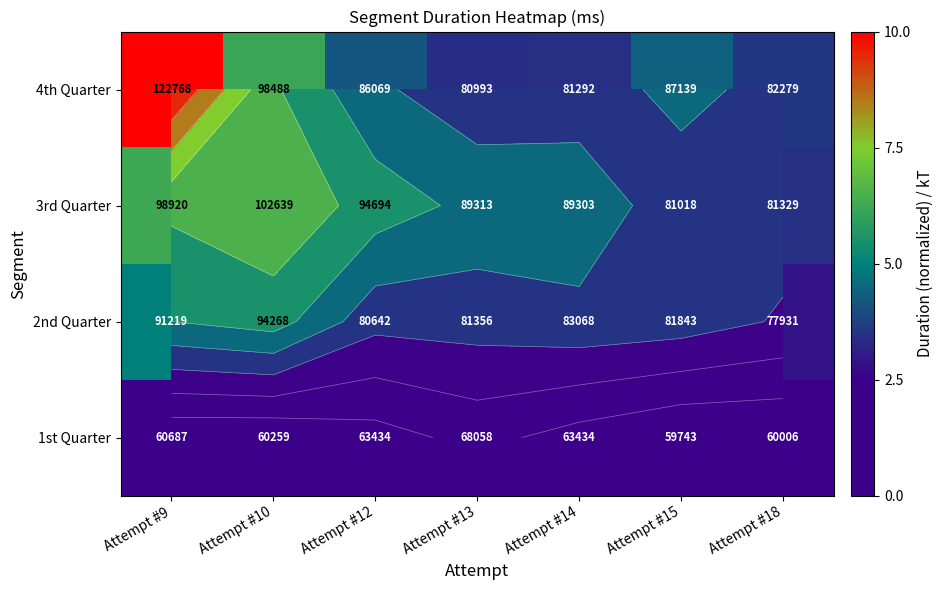

What is the maximum value shown in the chart?

10.0